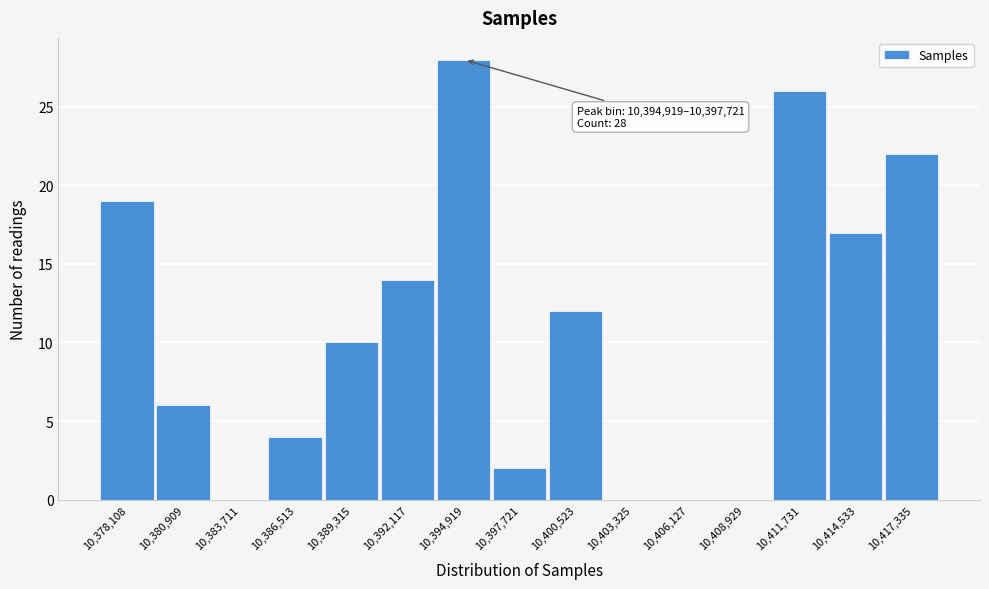

Reading left to right, list all the values displayed in this chart.

10,378,108=19	10,380,909=6	10,383,711=0	10,386,513=4	10,389,315=10	10,392,117=14	10,394,919=28	10,397,721=2	10,400,523=12	10,403,325=0	10,406,127=0	10,408,929=0	10,411,731=26	10,414,533=17	10,417,335=22